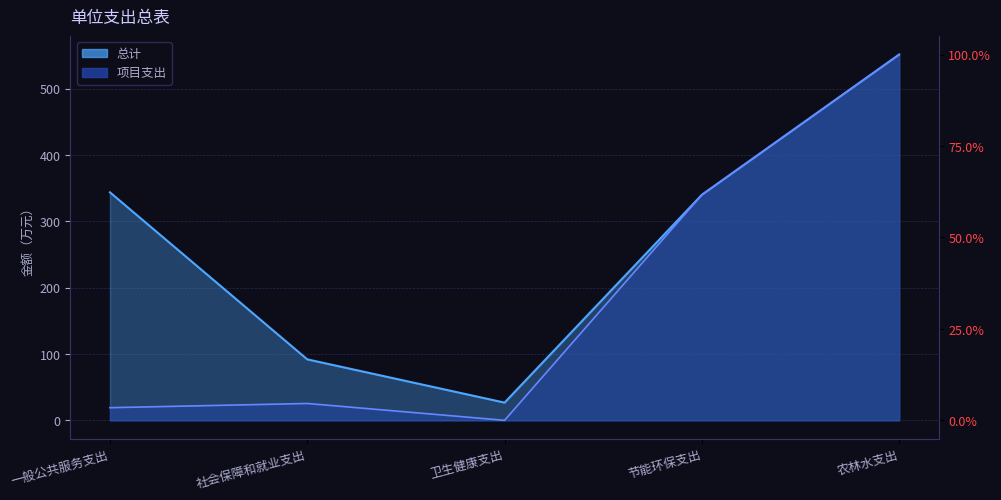

The 项目支出 series shows 5.4 at 社会保障和就业支出. True or false?

False